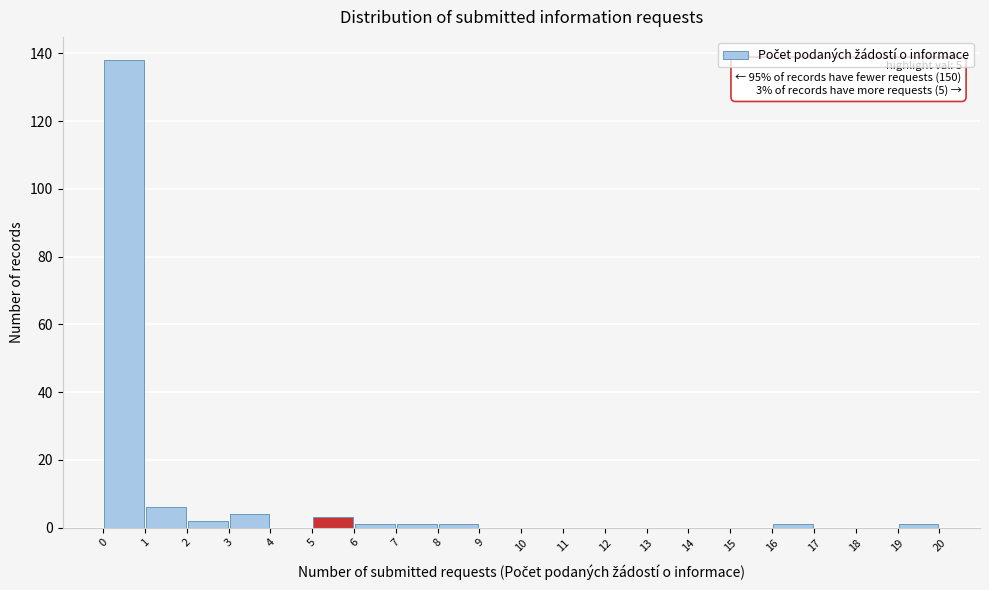

Over which range of the x-axis is the bar tallest?

0 to 1